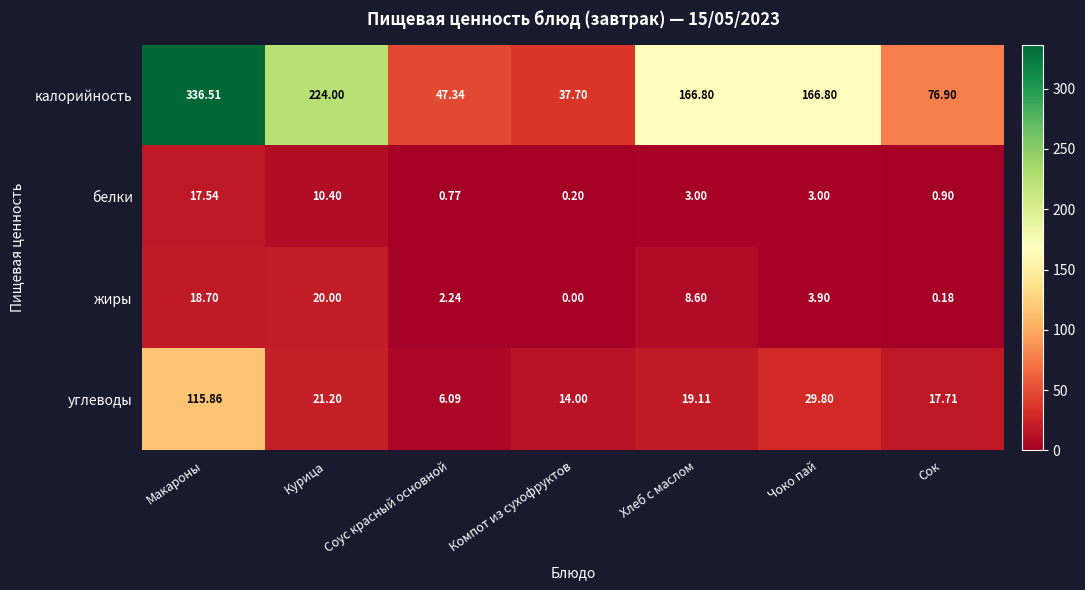

At which label does углеводы reach its minimum?

Соус красный основной